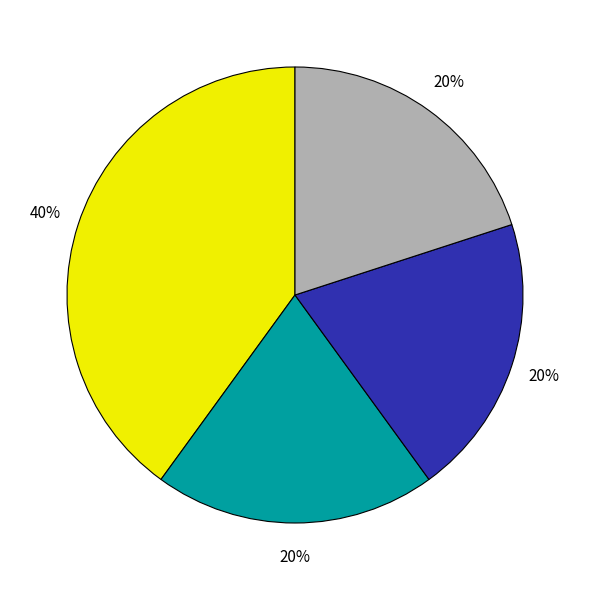

Is there any slice that represents more than half of the pie?

No